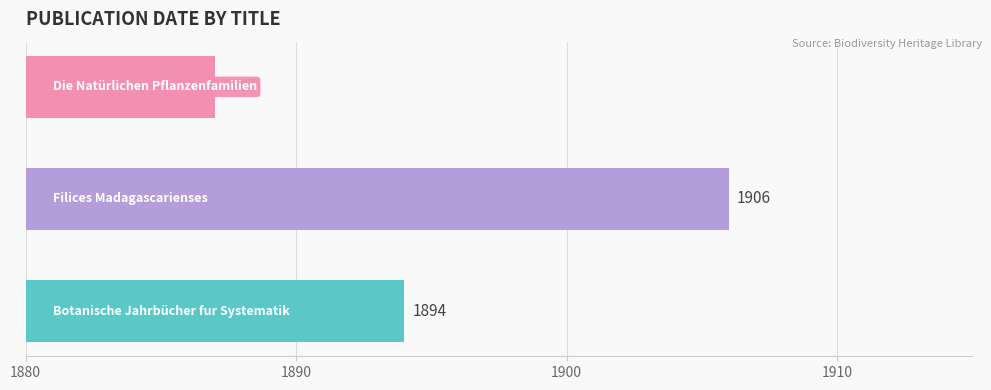

Count the values in the range 1887 to 1906.

3